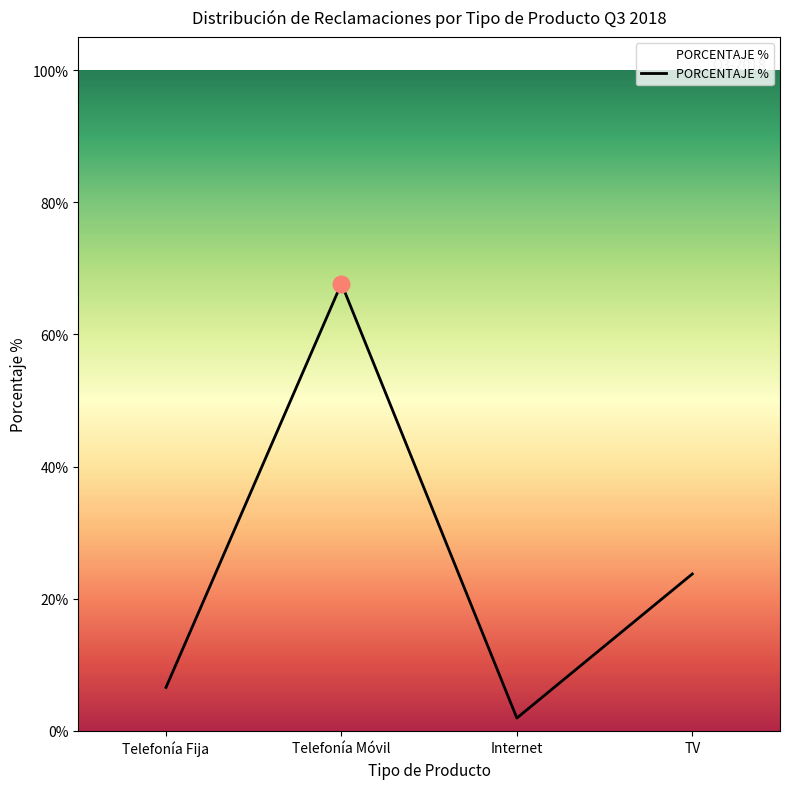

Where is the data nearest to the value 0?

Internet